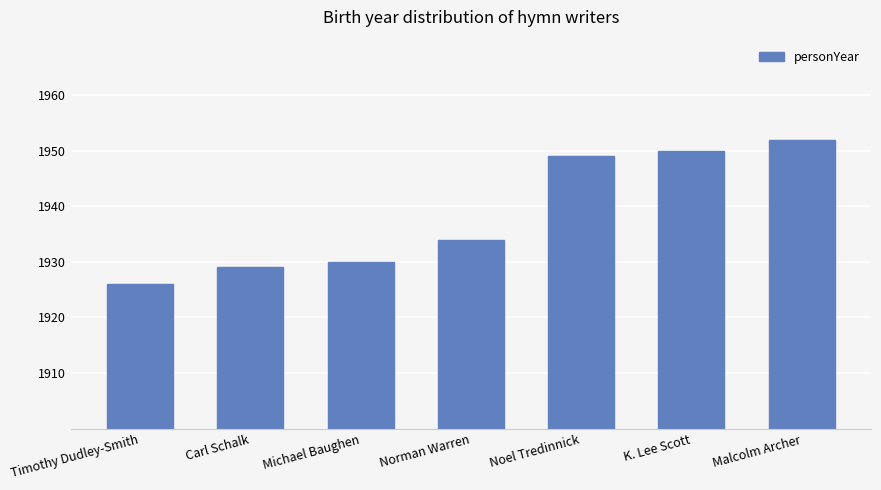

What is the label of the 3rd bar from the left?

Michael Baughen